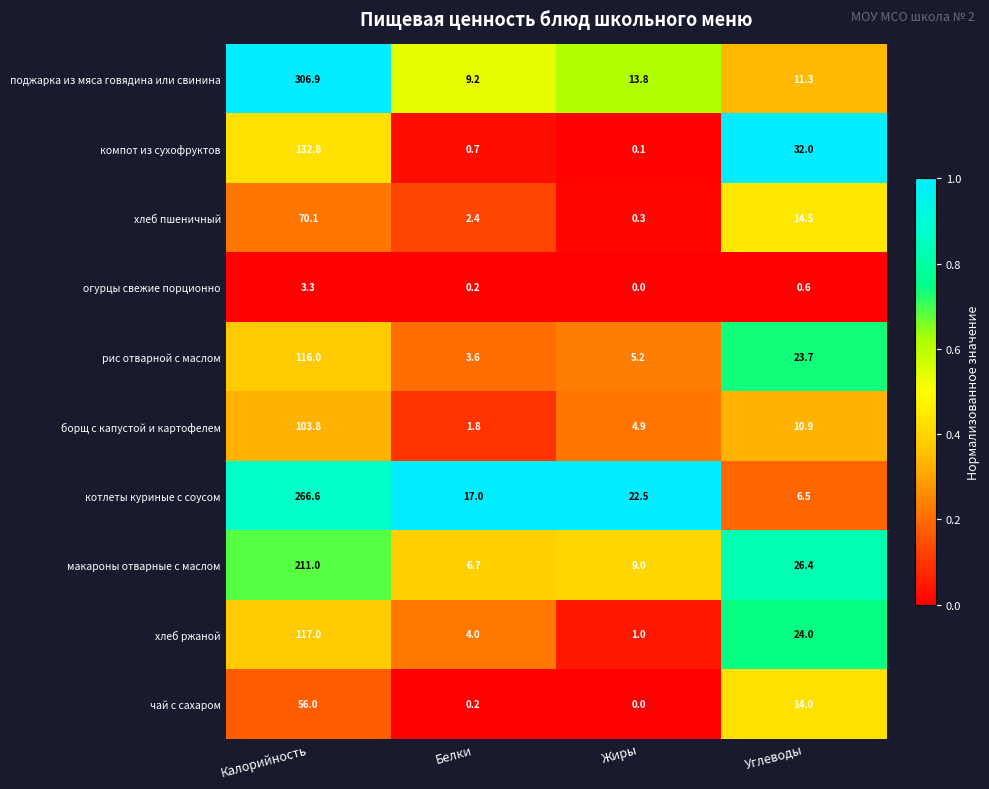

What is the difference between the maximum and minimum values in the чай с сахаром series?

56.0